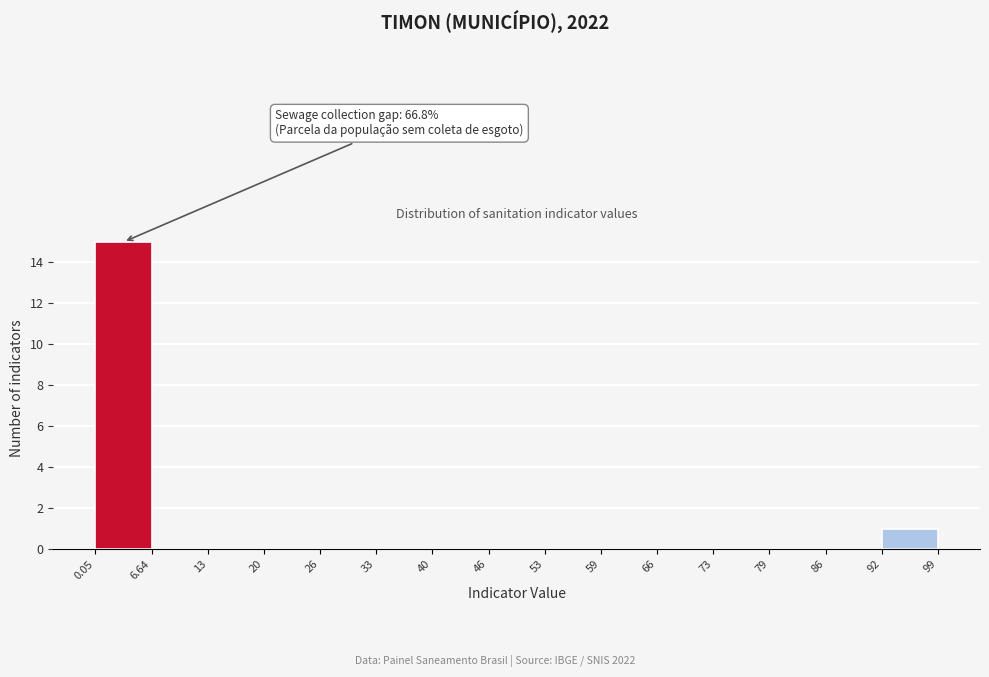

Which range on the x-axis has the tallest bar?

0.05 to 6.64